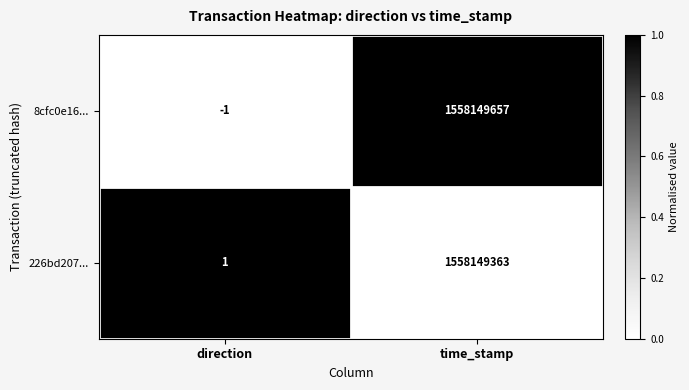

Which series has the largest range (max minus min)?

8cfc0e16...